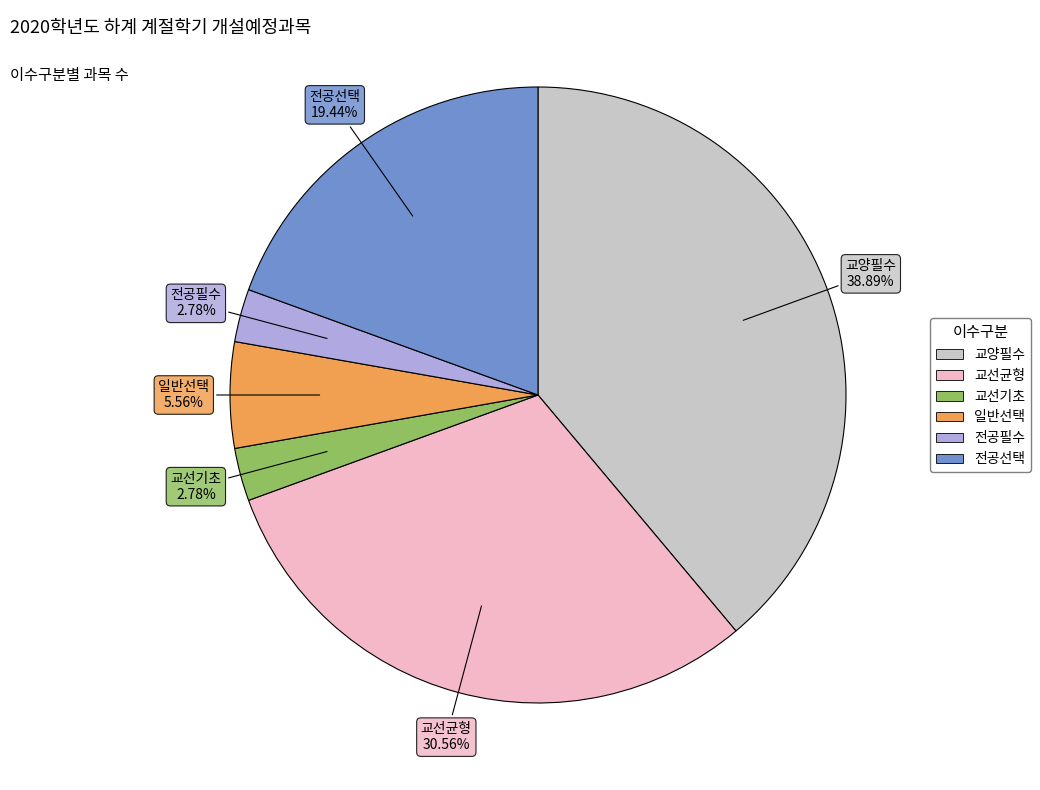

Which slice is the largest?

교양필수